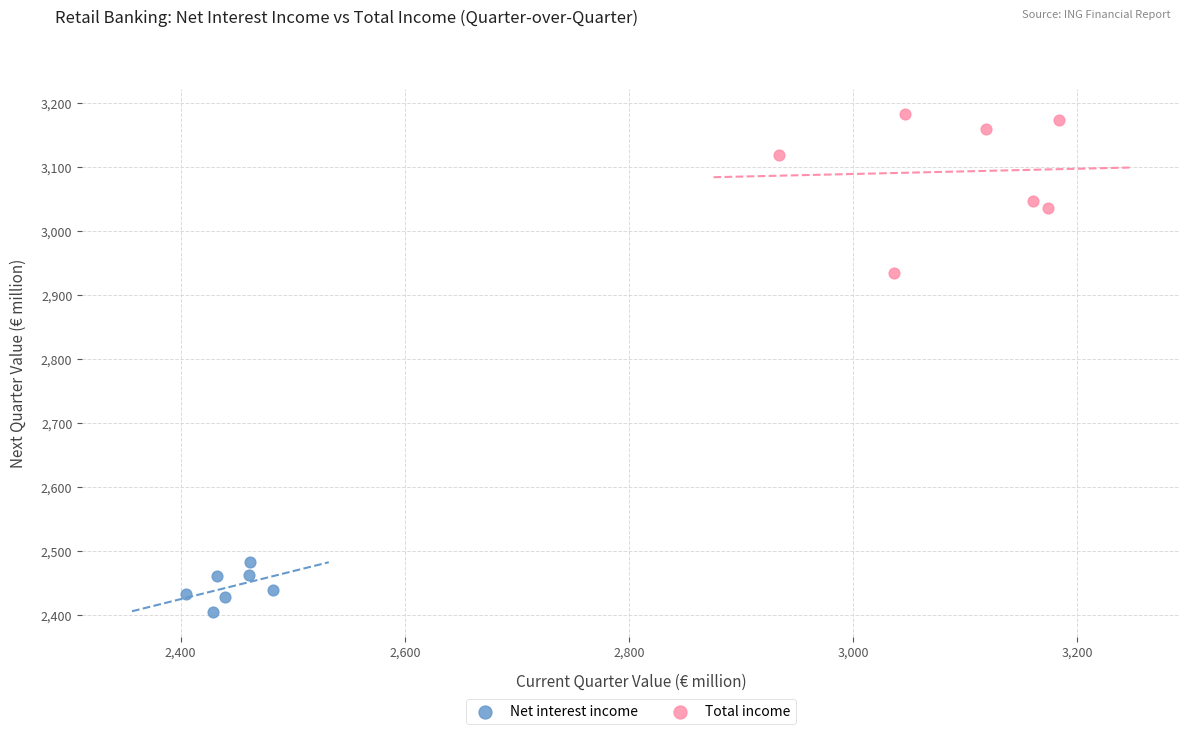

Which series has the widest spread of Y values?

Total income